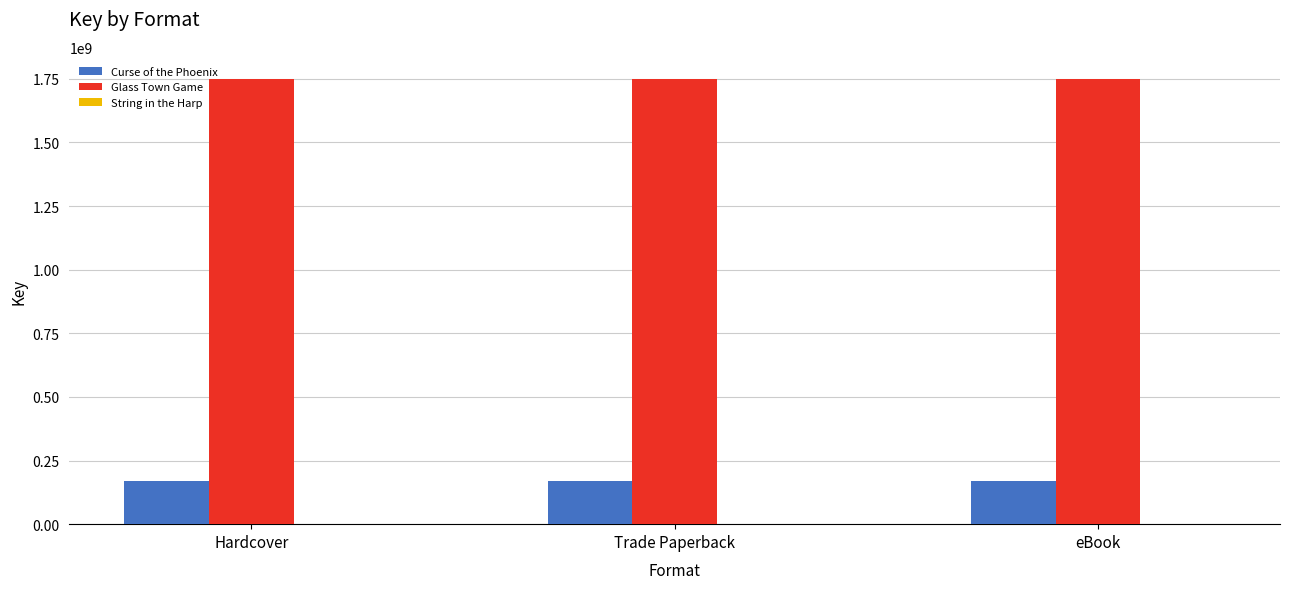

True or false: Glass Town Game has a value of 1748792716 at Trade Paperback.

True